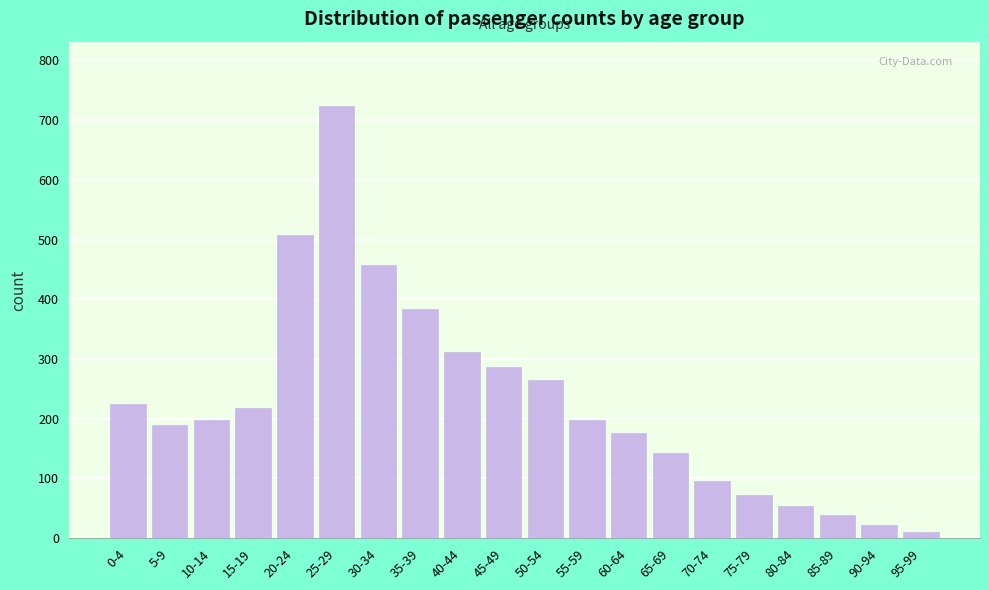

Reading left to right, transcribe all the data shown in this chart.

225	189	198	218	507	723	457	384	312	287	265	198	176	143	95	72	54	38	22	11